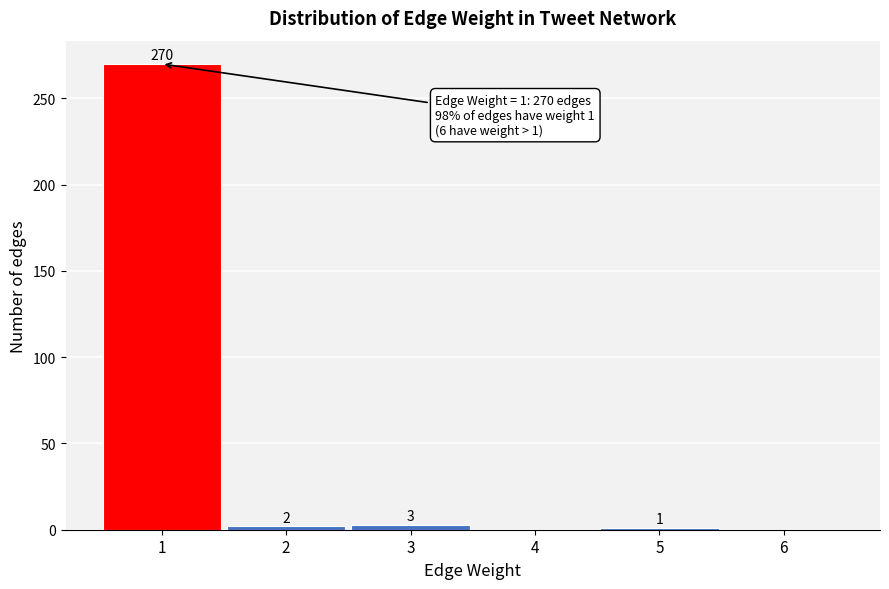

Over which range of the x-axis is the bar tallest?

0.5 to 1.5